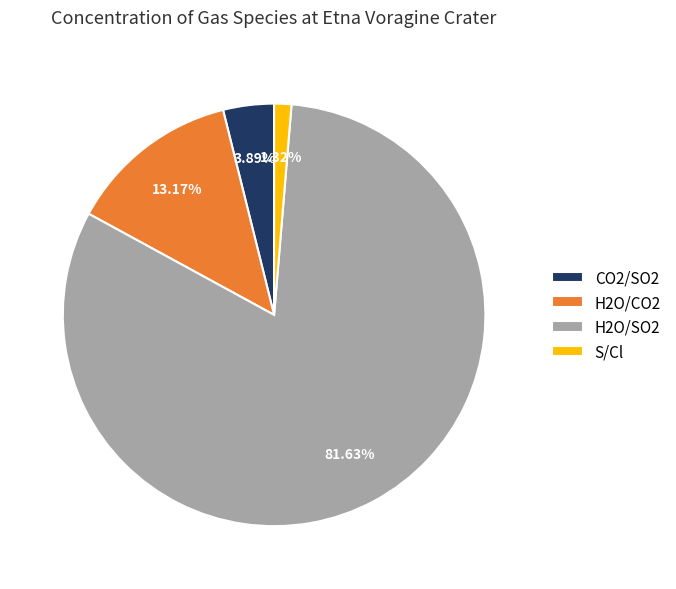

True or false: CO2/SO2 accounts for 4% of the total.

True